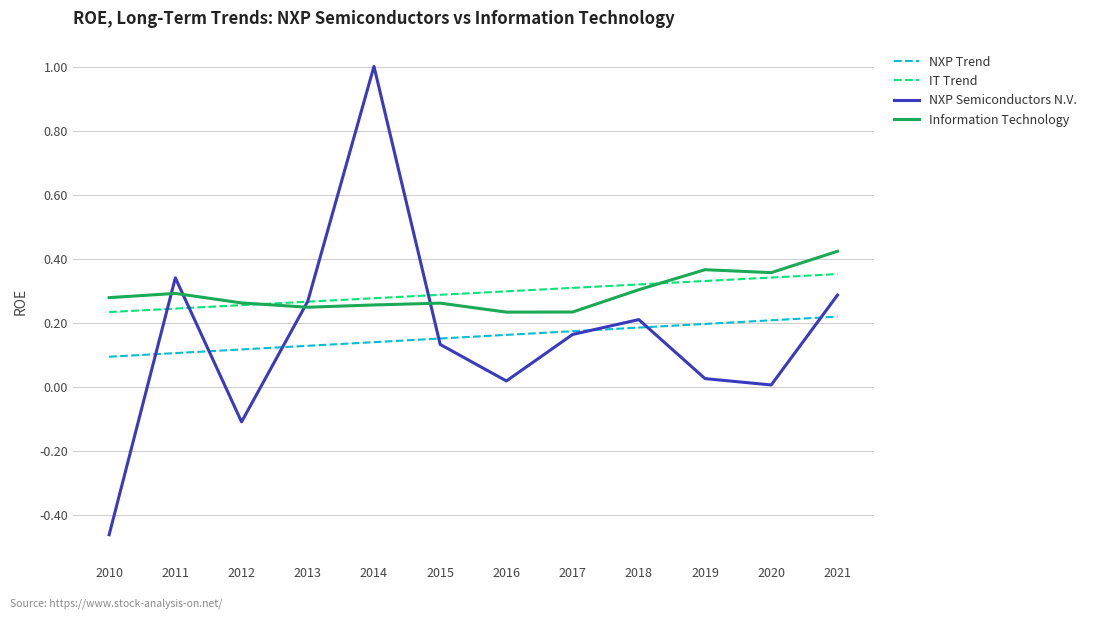

Between 2013 and 2016, which series saw the biggest shift?

NXP Semiconductors N.V.